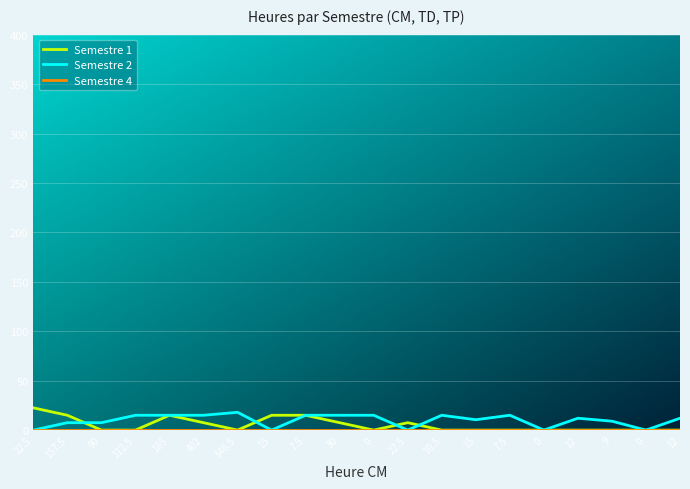

Which has a higher value, 9 or 15?

9